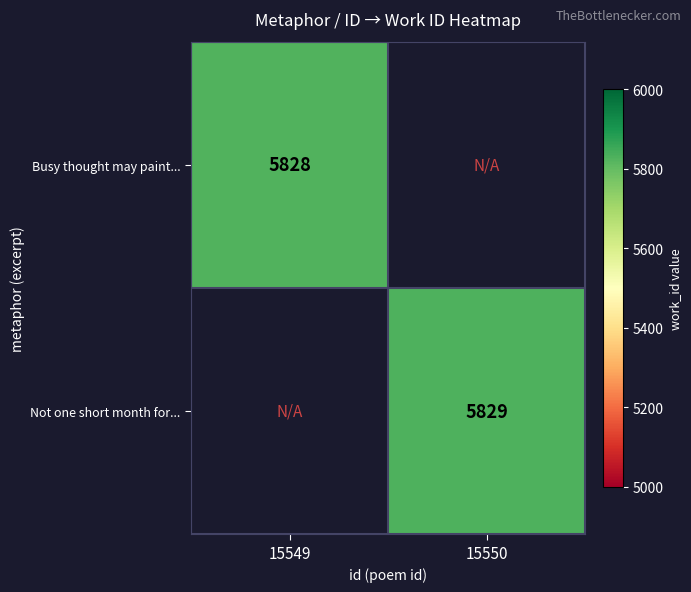

How many data points does each series have?

2